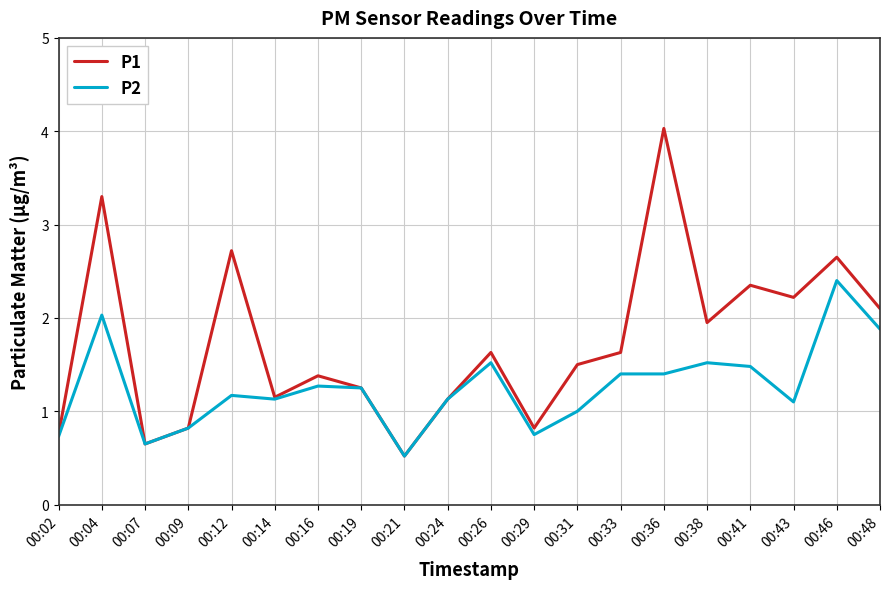

The value of P2 at 00:07 is 0.7. True or false?

True